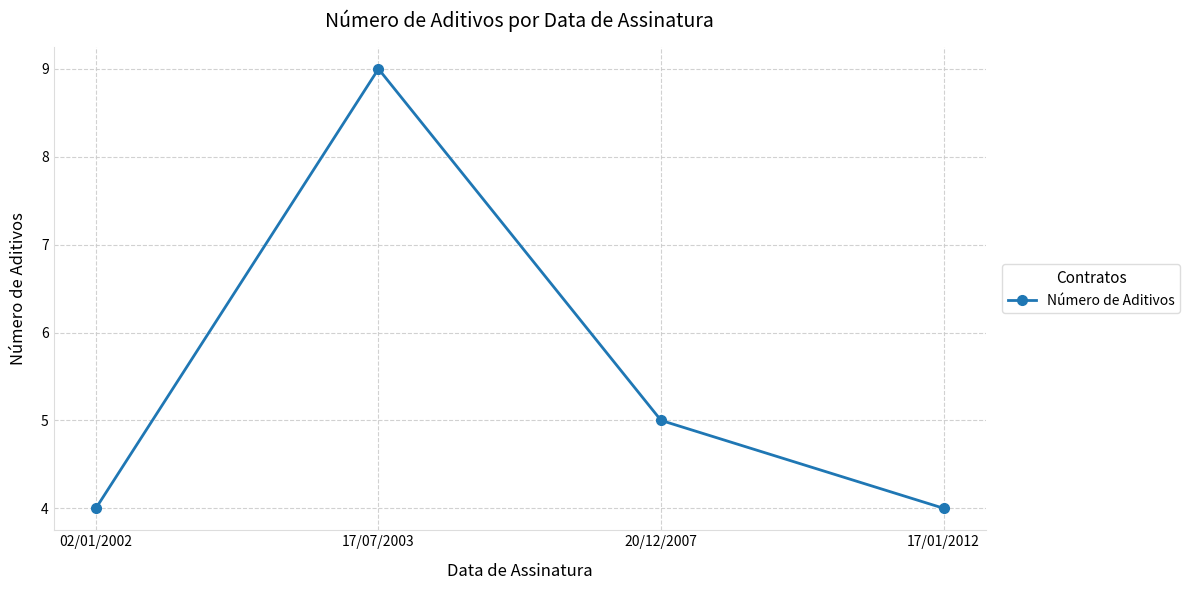

True or false: the data shows 5 at 20/12/2007.

True